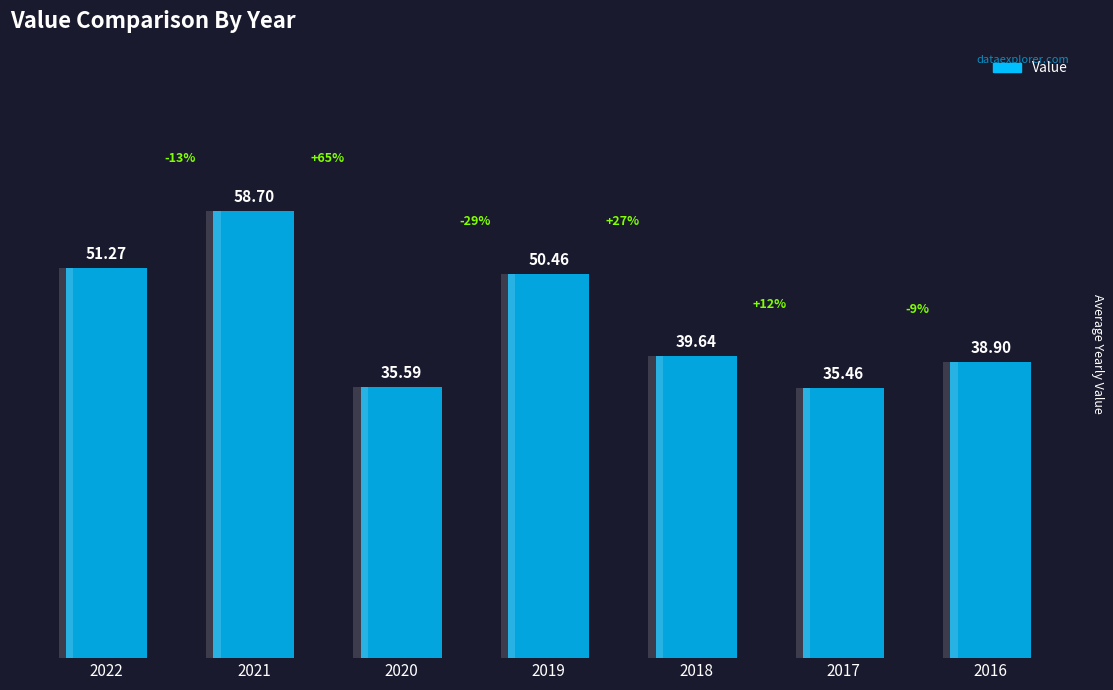

What is the approximate value at 2022?

51.3